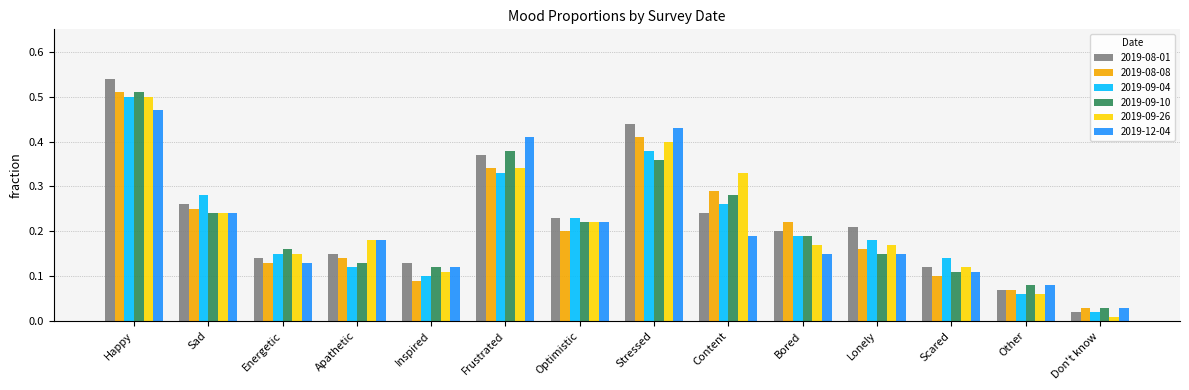

Which label corresponds to the smallest value in the chart?

Don't know